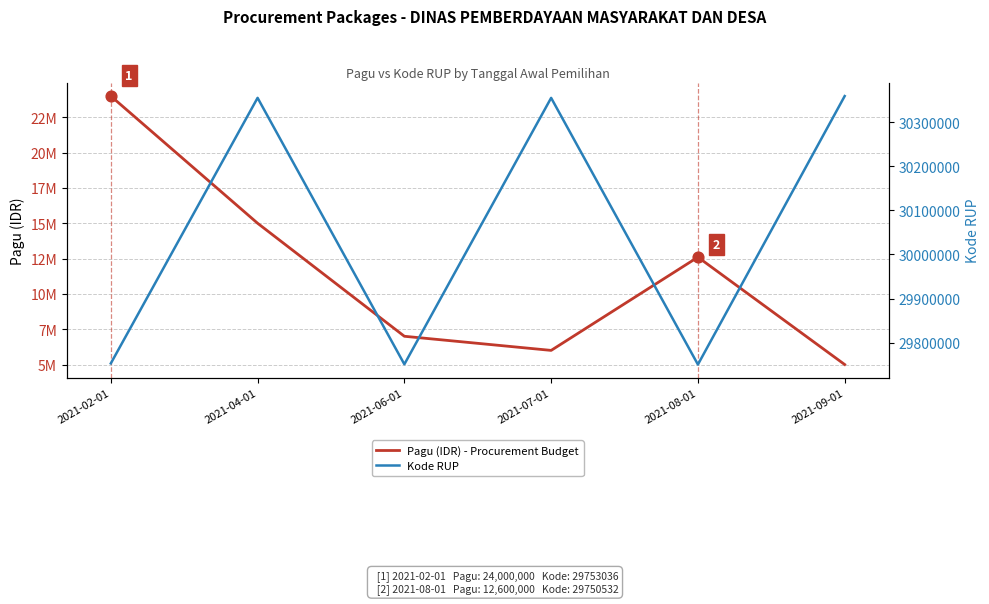

Which series has the largest total across all categories?

Kode RUP